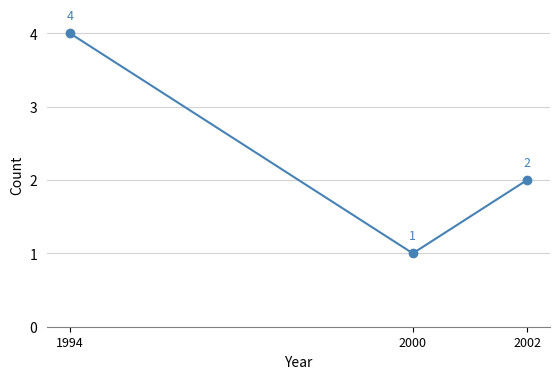

Count the values in the range 1 to 4.

3